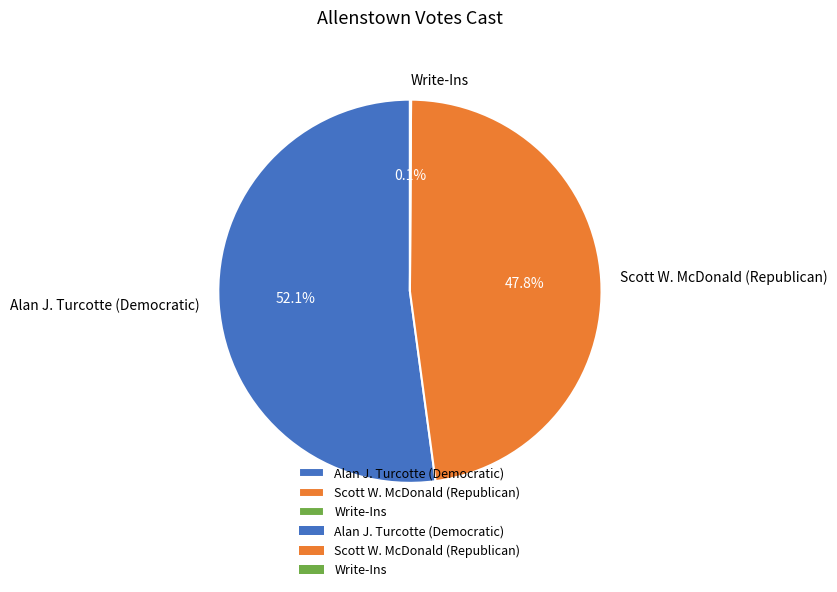

Which has a higher value, Scott W. McDonald (Republican) or Alan J. Turcotte (Democratic)?

Alan J. Turcotte (Democratic)